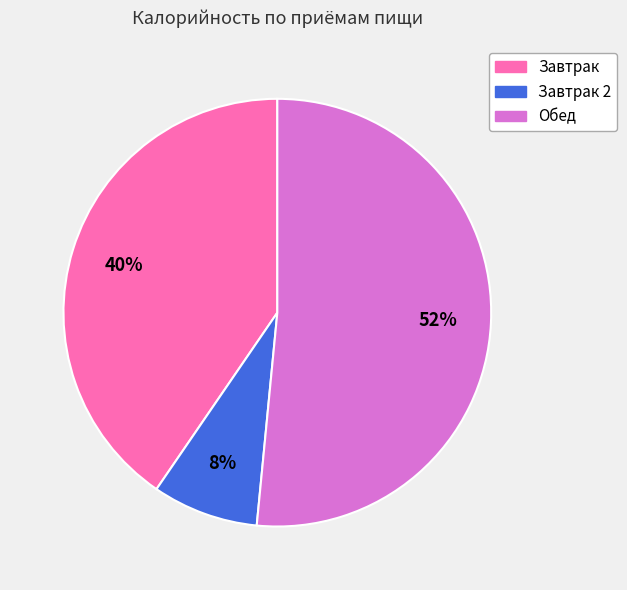

Is there a majority slice in this chart?

Yes